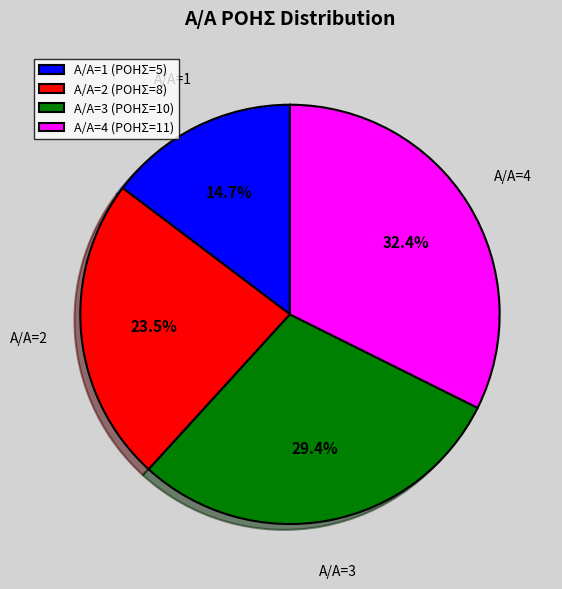

What is the ratio of the value at Α/Α=2 (ΡΟΗΣ=8) to the value at Α/Α=4 (ΡΟΗΣ=11)?

0.7